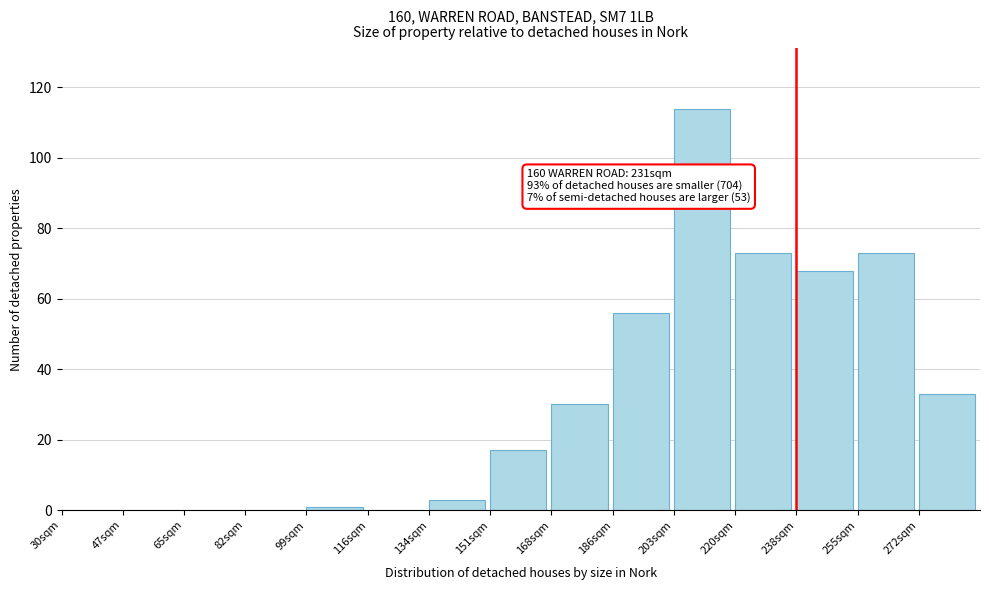

Reading left to right, transcribe all the data shown in this chart.

30sqm=0	47sqm=0	65sqm=0	82sqm=0	99sqm=1	116sqm=0	134sqm=3	151sqm=17	168sqm=30	186sqm=56	203sqm=114	220sqm=73	238sqm=68	255sqm=73	272sqm=33